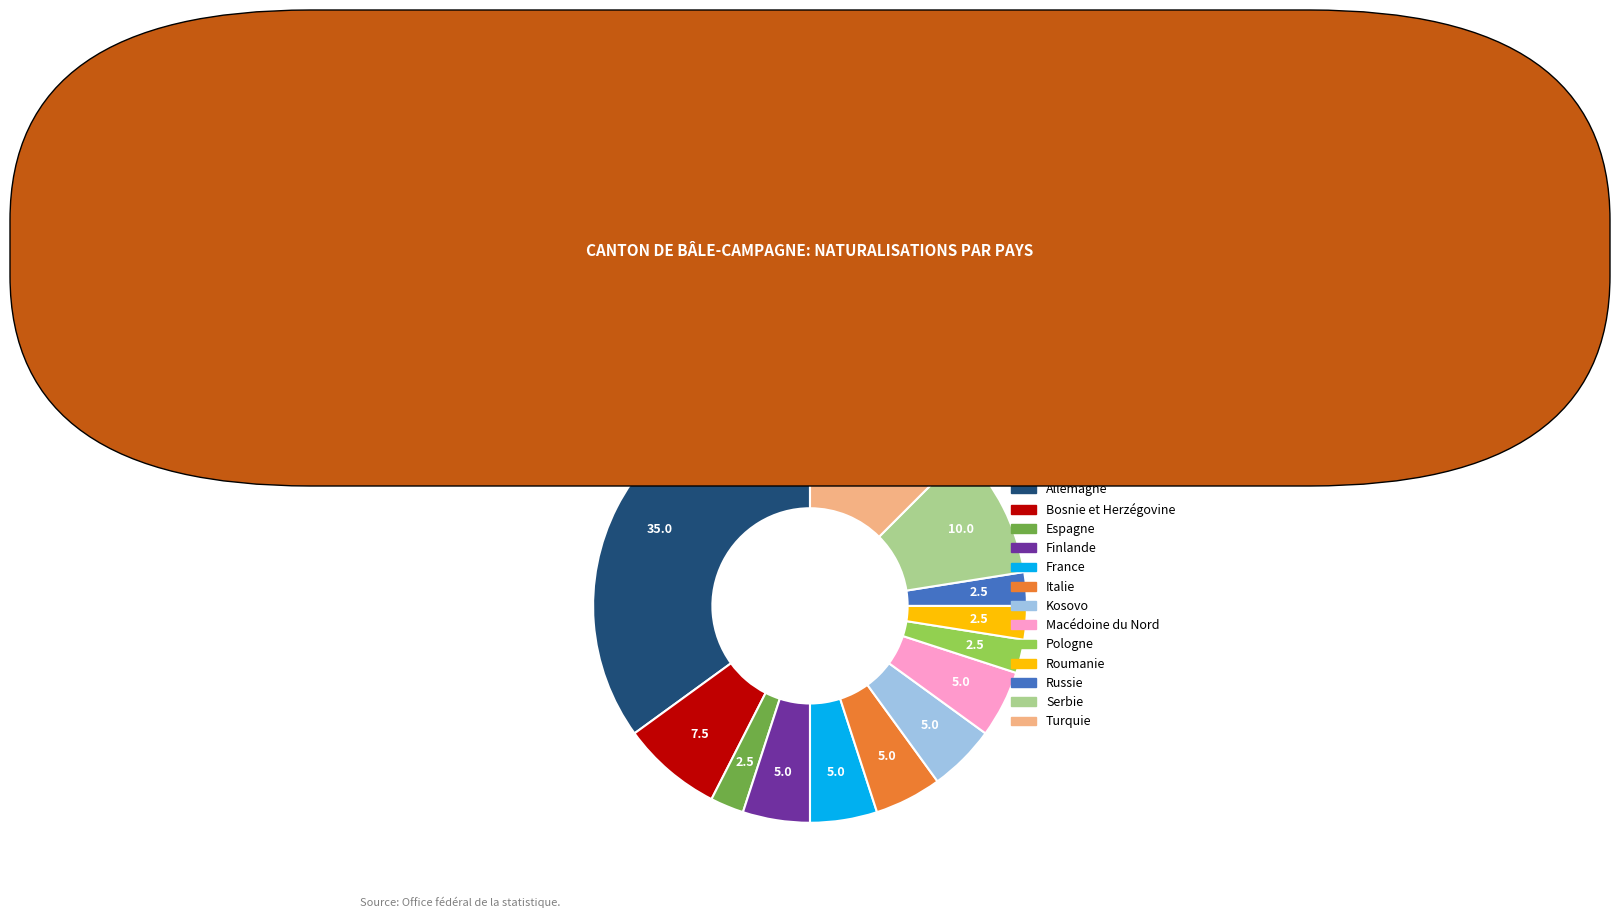

Does Italie represent more than half of the total?

No